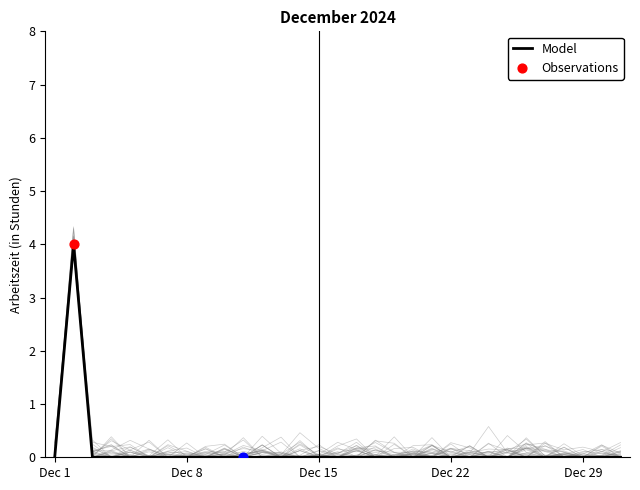

Between 27 and 11, which is larger?

27